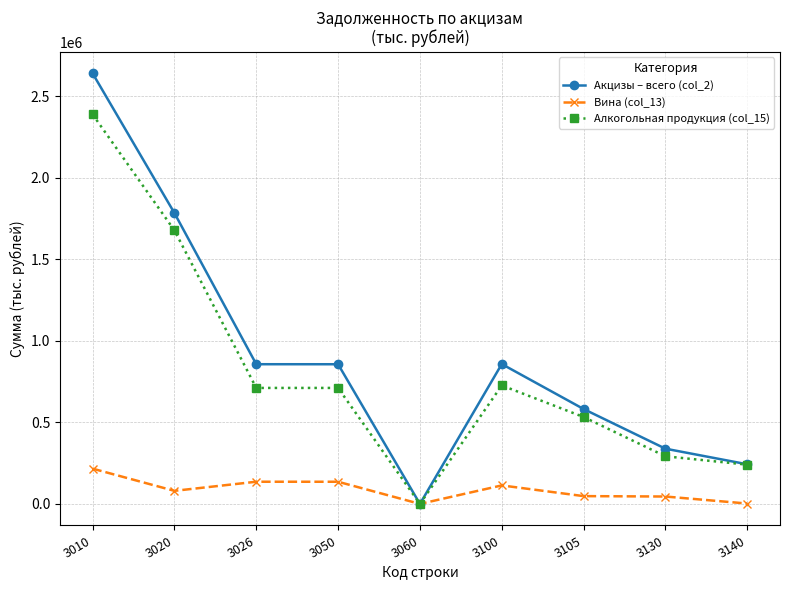

List the series in order of their peak value, highest first.

Акцизы – всего (col_2), Алкогольная продукция (col_15), Вина (col_13)